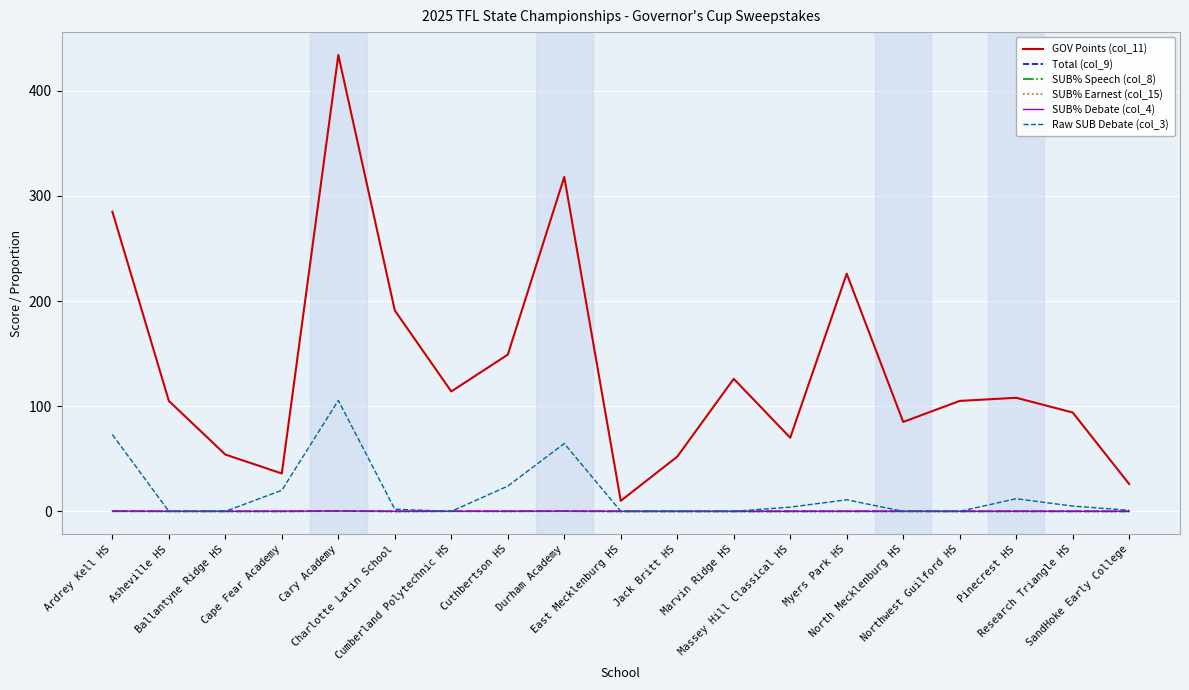

Which series has the widest spread of values?

GOV Points (col_11)